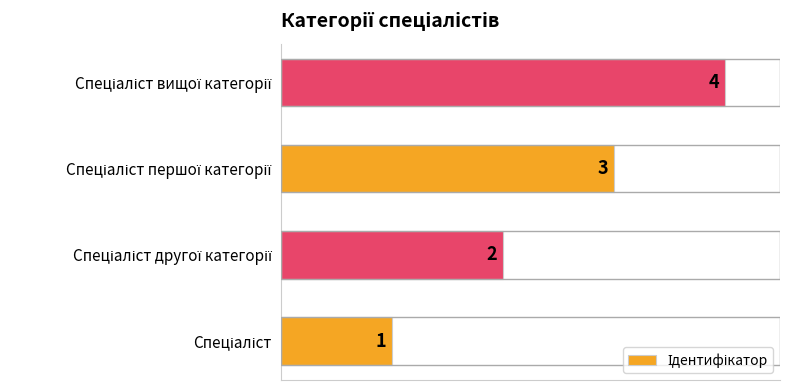

Does the chart contain any negative values?

No